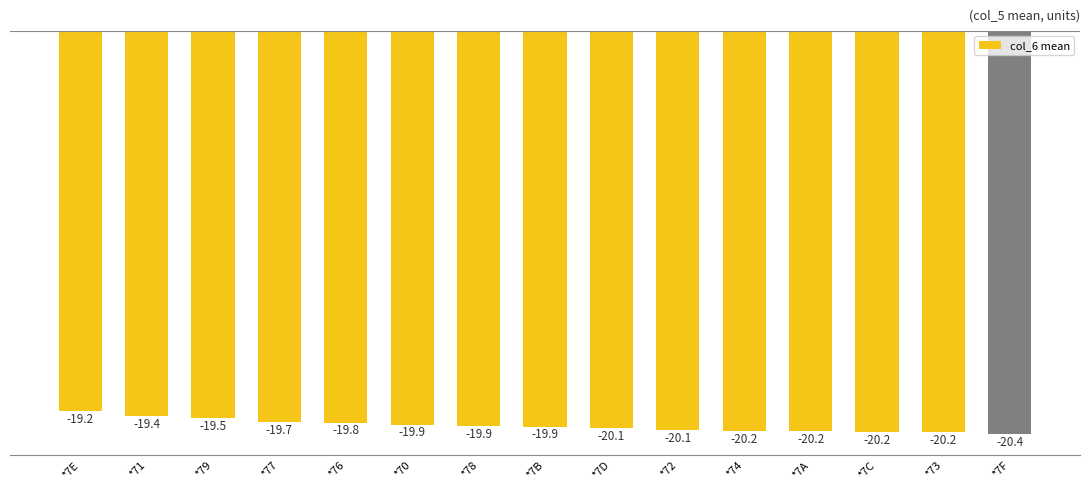

The chart shows a value of -5.4 at *7F. True or false?

False